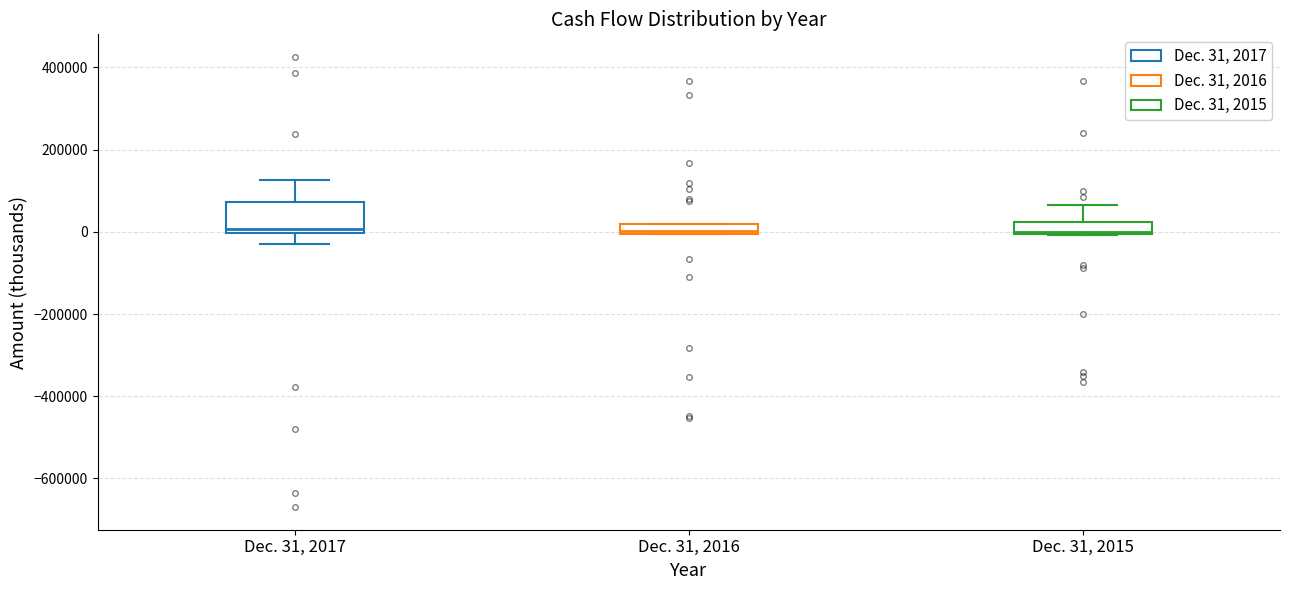

Comparing the boxes themselves (not the whiskers), which one is the tallest?

Dec. 31, 2017